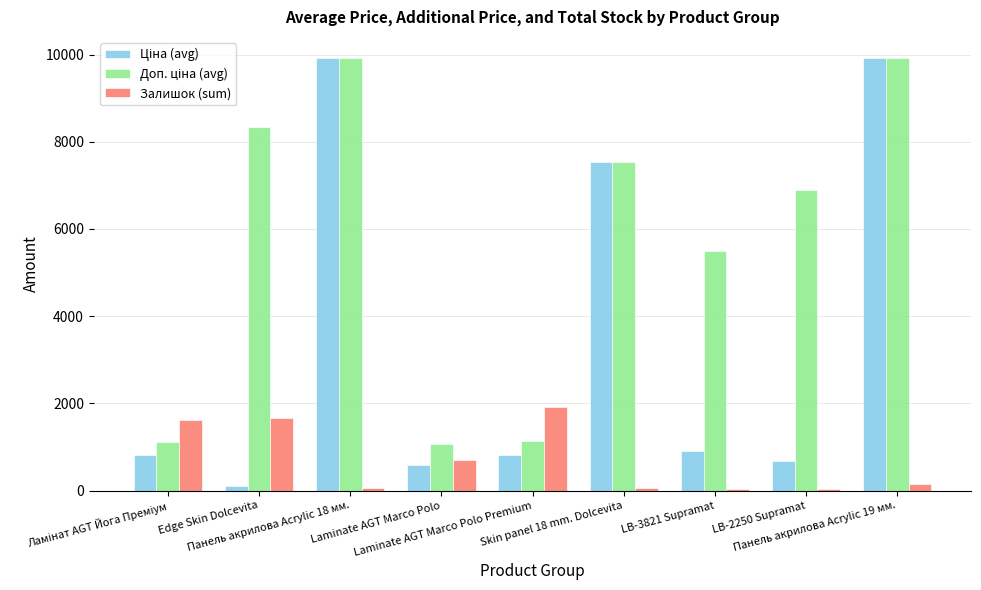

Are the bars grouped side by side (vs. stacked)?

Yes